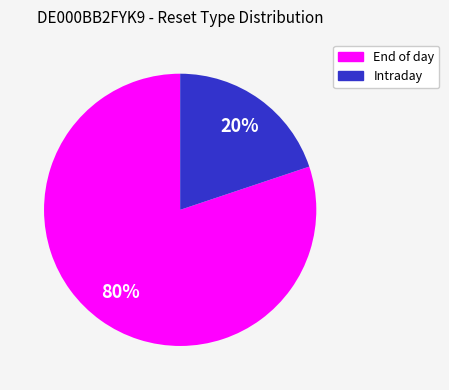

To the nearest percent, what is the average slice percentage?

50%